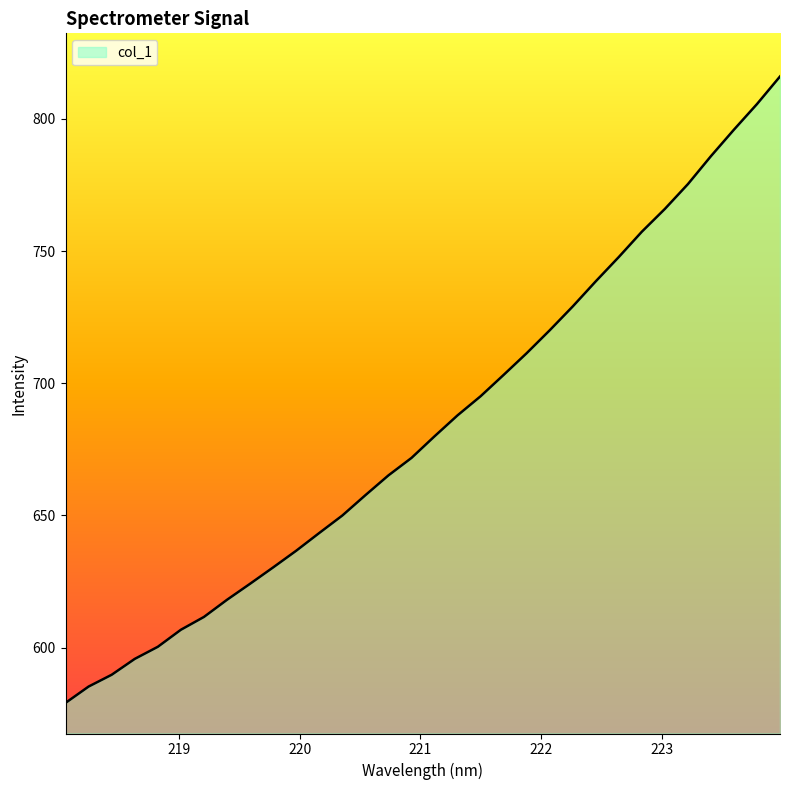

How many distinct data groups are displayed?

1